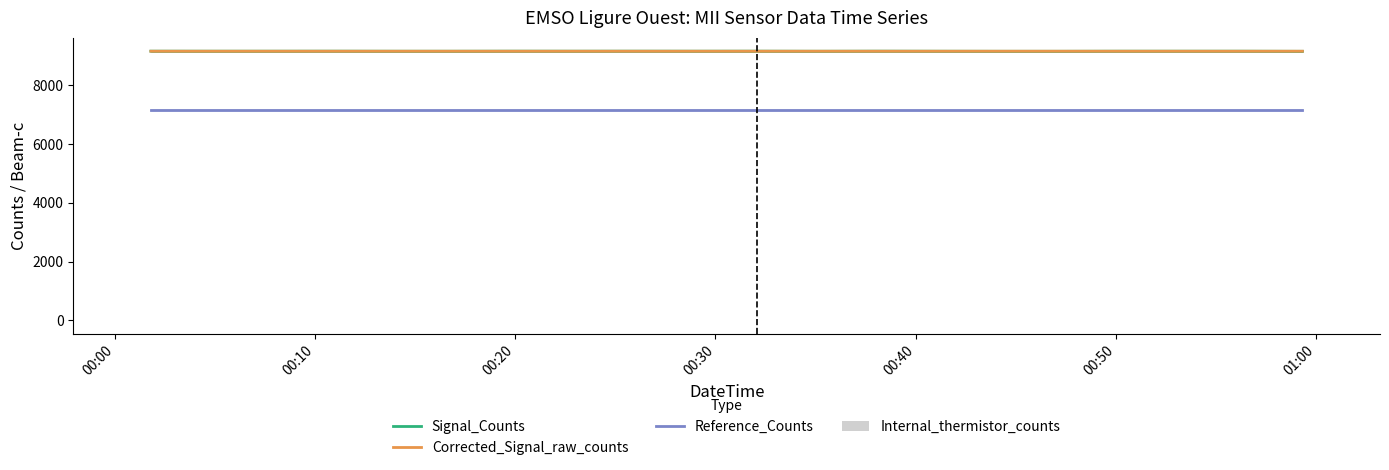

What is the lowest value of the Signal_Counts series?

9157.0